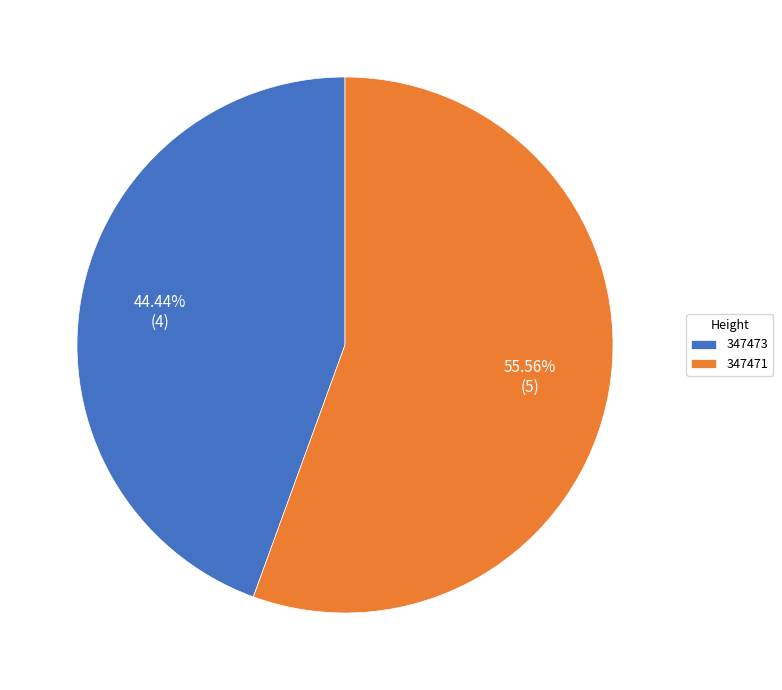

Does any single category account for the majority?

Yes